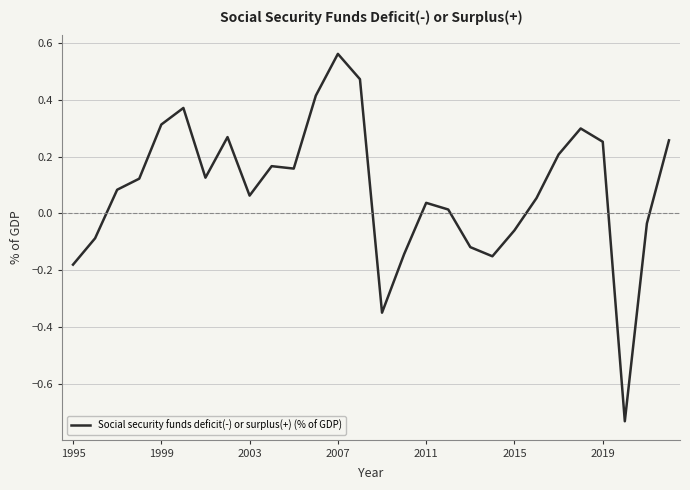

How many lines are shown in the chart?

1